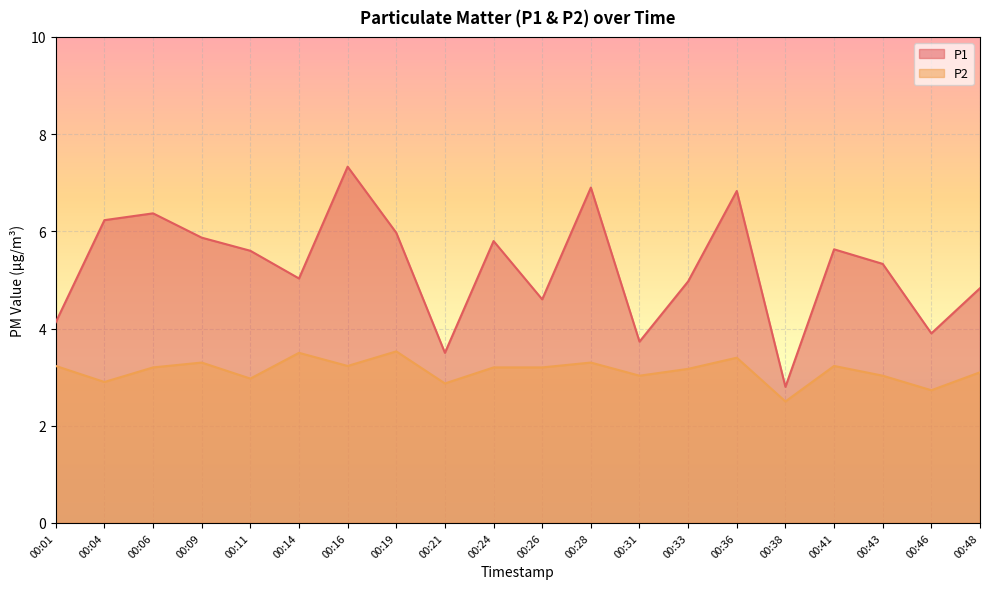

Rank the categories by P1 value from highest to lowest.

00:16, 00:28, 00:36, 00:06, 00:04, 00:19, 00:09, 00:24, 00:41, 00:11, 00:43, 00:14, 00:33, 00:48, 00:26, 00:01, 00:46, 00:31, 00:21, 00:38